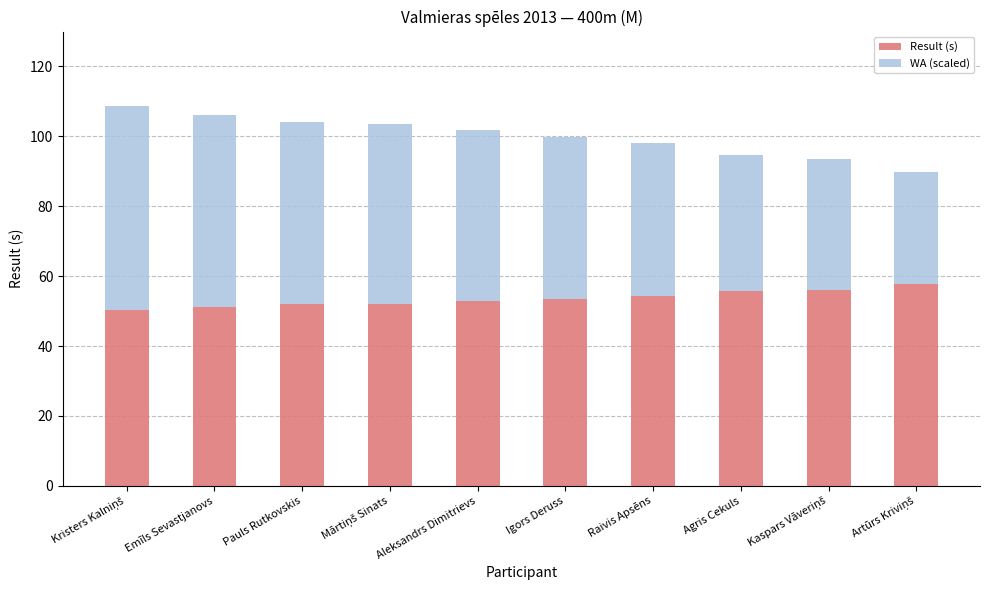

What is the total value across all series at Aleksandrs Dimitrievs?

101.8